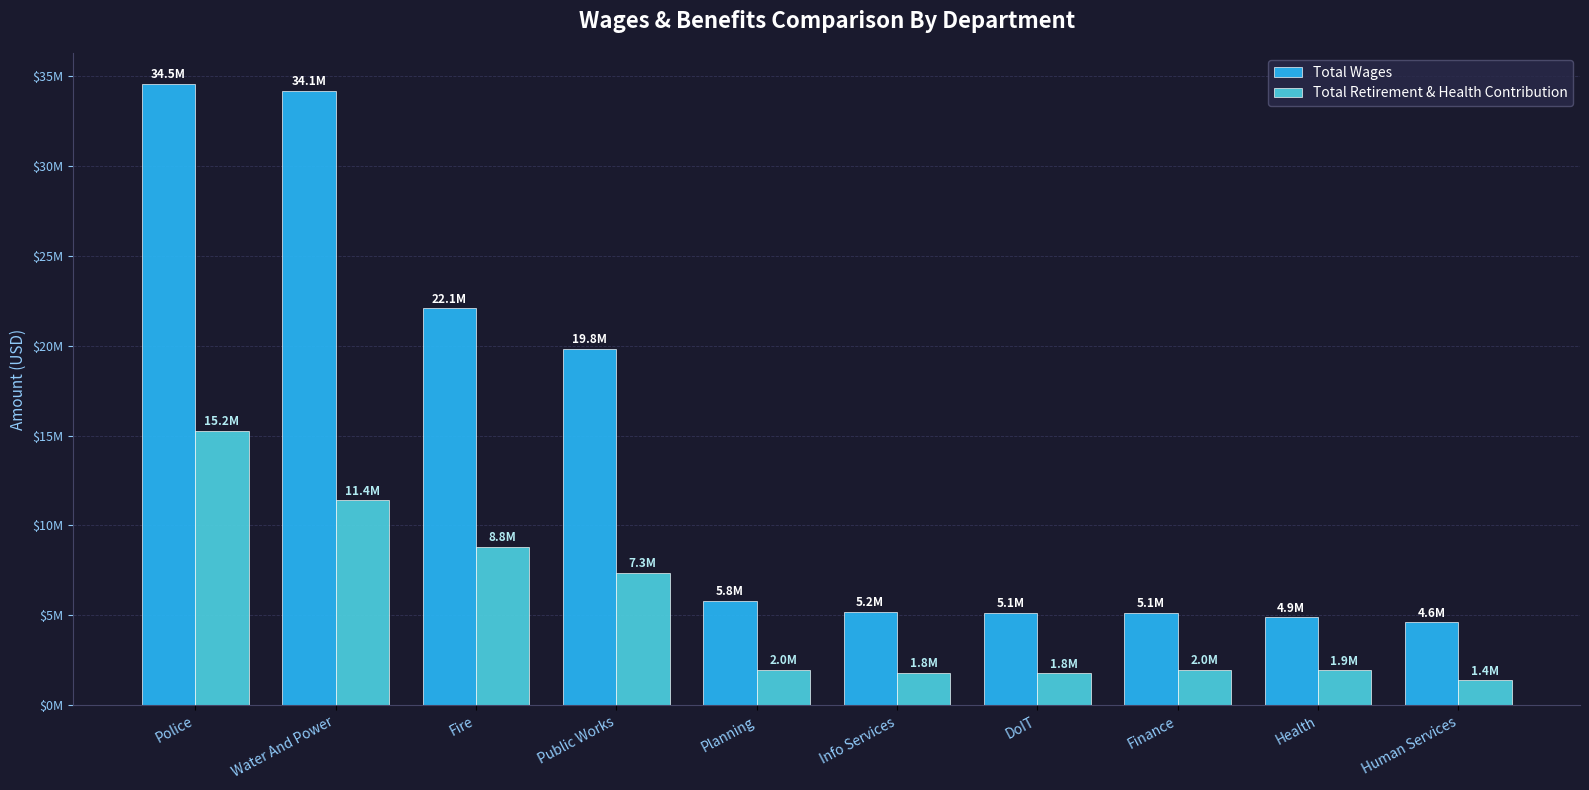

What is the label of the 7th bar from the right?

Public Works